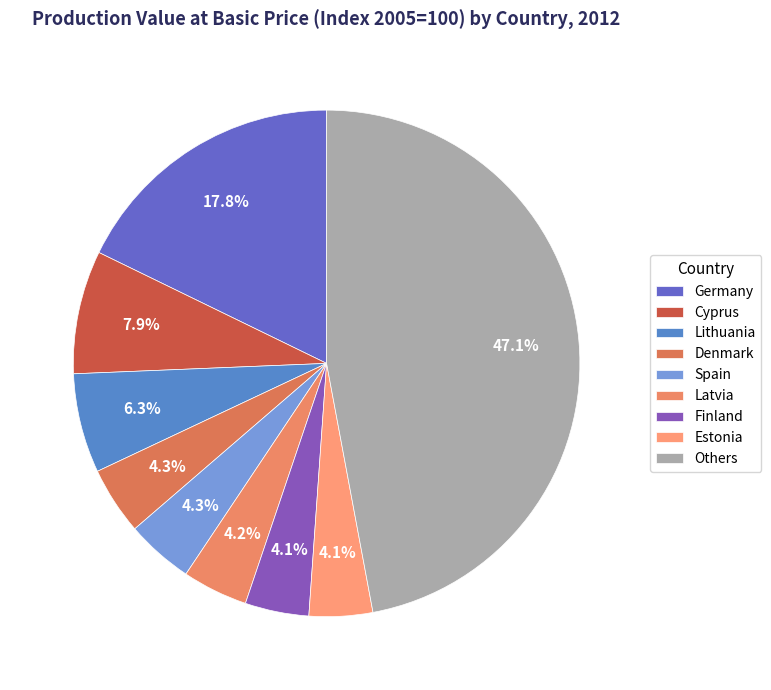

Count the number of slices in the pie.

9